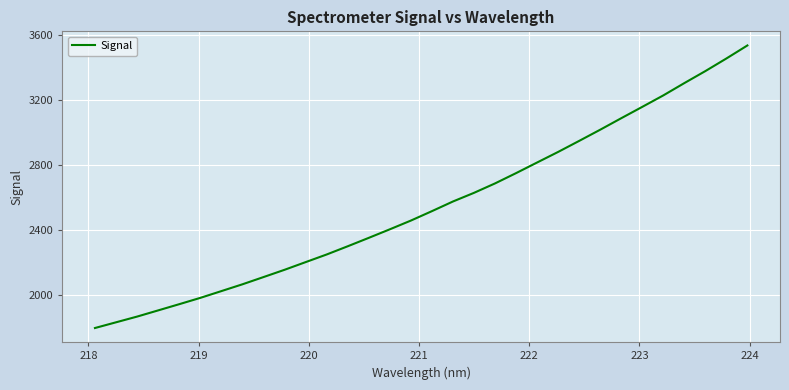

Reading left to right, list all the values displayed in this chart.

1797.9	1833.1	1868.3	1906.4	1944.6	1983.4	2025.1	2066.9	2111.4	2156.2	2203.4	2250.4	2301.0	2352.8	2405.4	2459.1	2517.1	2576.6	2629.8	2687.9	2751.2	2816.6	2881.7	2949.6	3018.4	3089.1	3159.0	3229.5	3305.3	3379.1	3456.7	3536.9